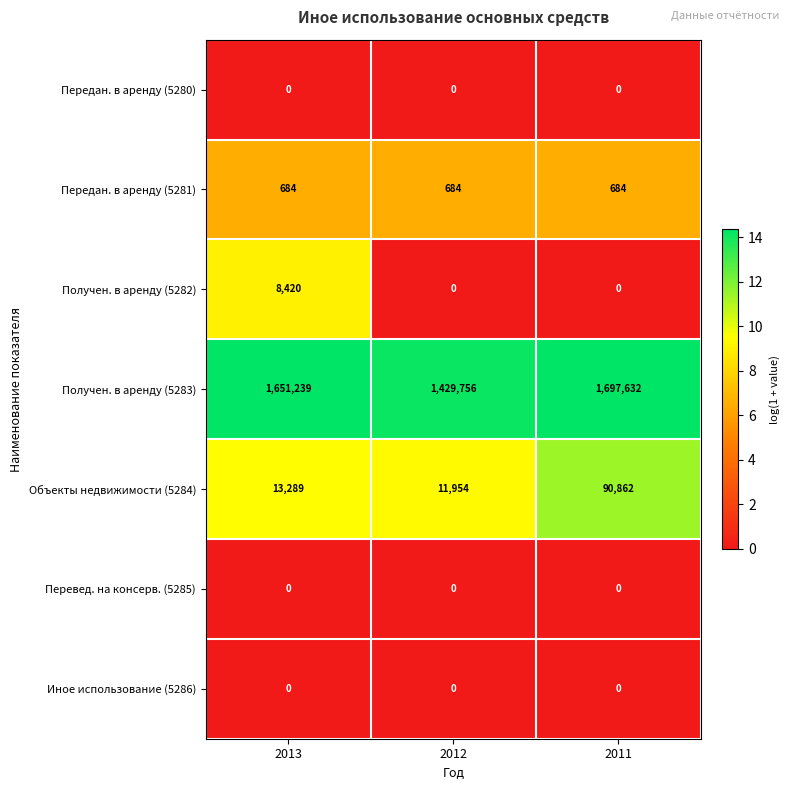

What is the approximate value of Получен. в аренду (5283) at 2013?

1651239